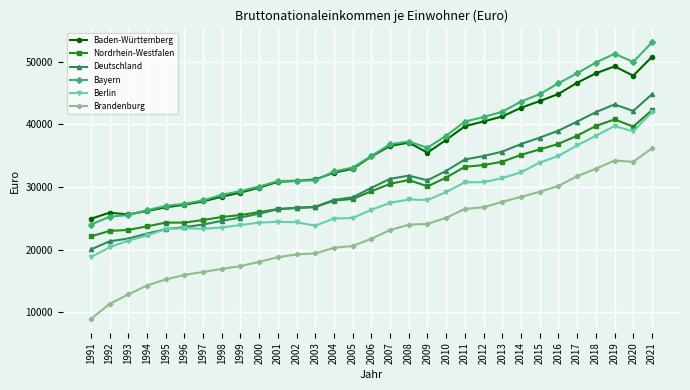

The value of Bayern at 1994 is 5562. True or false?

False